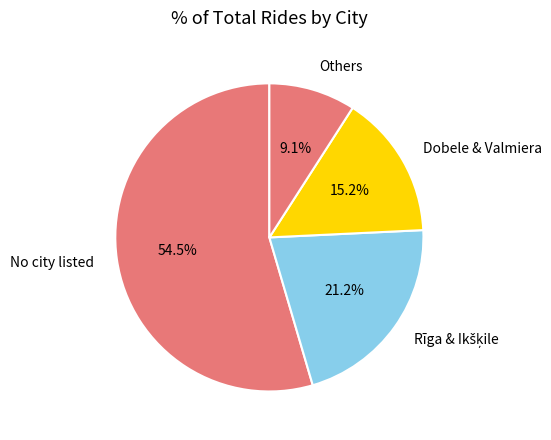

Which slice represents more than half of the pie?

No city listed